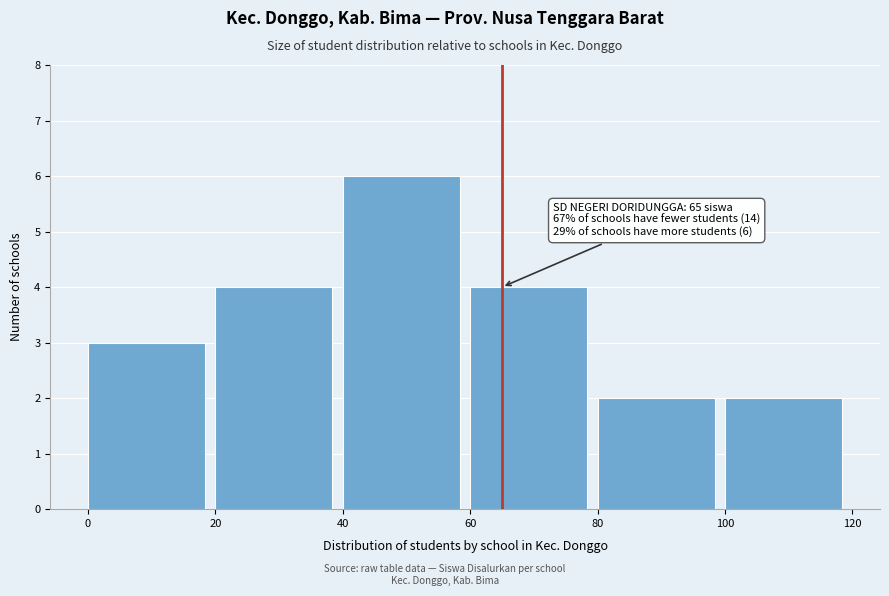

Which range on the x-axis has the tallest bar?

40 to 60